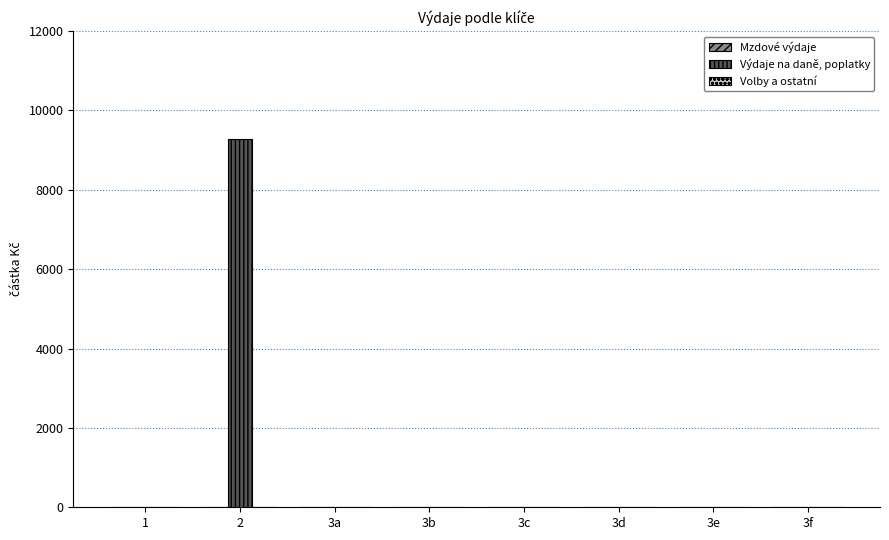

Is it true that the value at 3a is -4710?

False